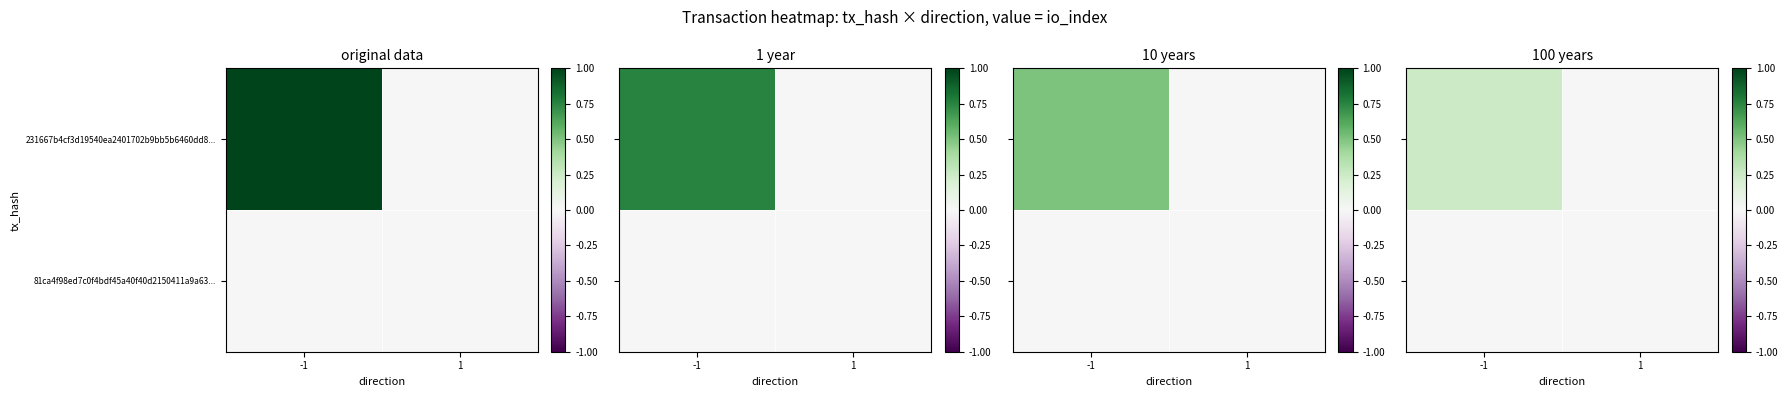

Which series changed the most between -1 and 1?

231667b4cf3d19540ea2401702b9bb5b6460dd8...